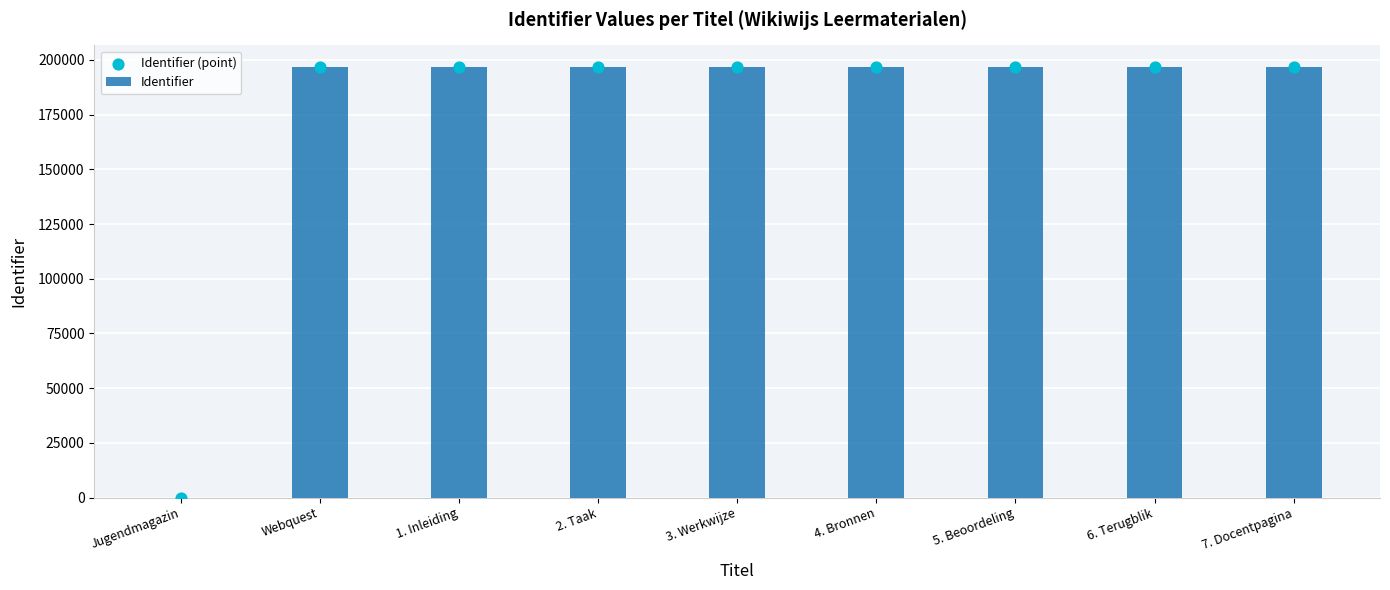

Which series has the largest Y range (max minus min)?

Identifier